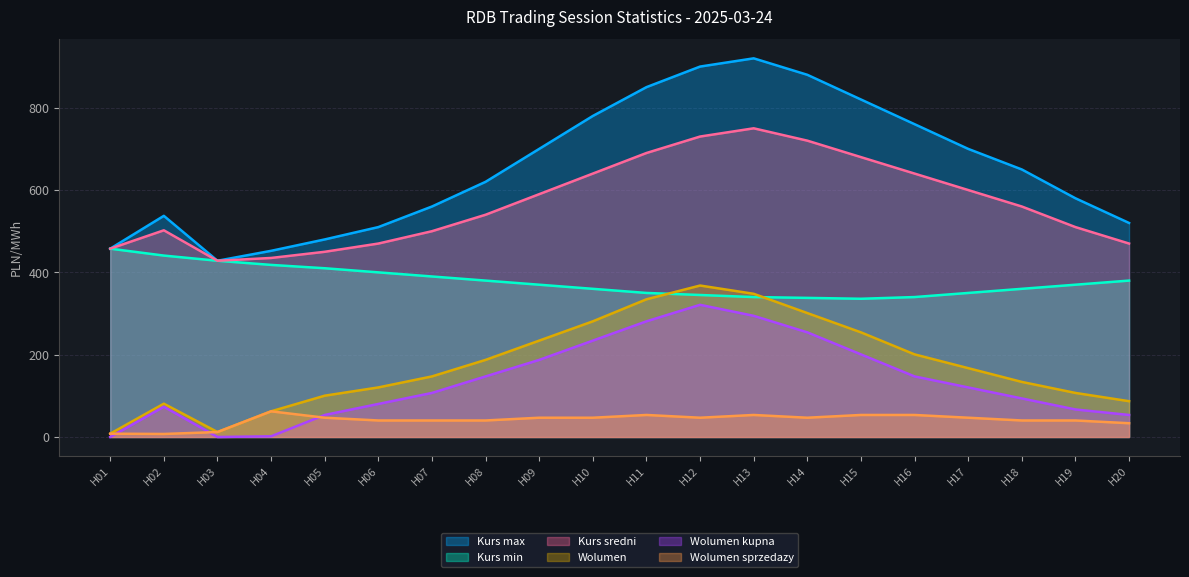

What is the value of the Kurs min point at the 2nd from the left?

440.8